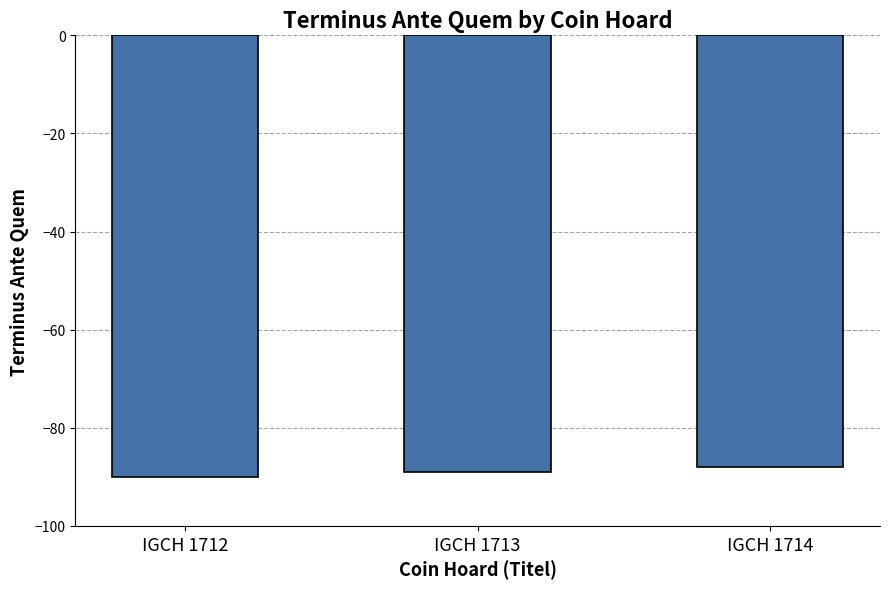

At which category does the chart reach its peak across all series?

IGCH 1714